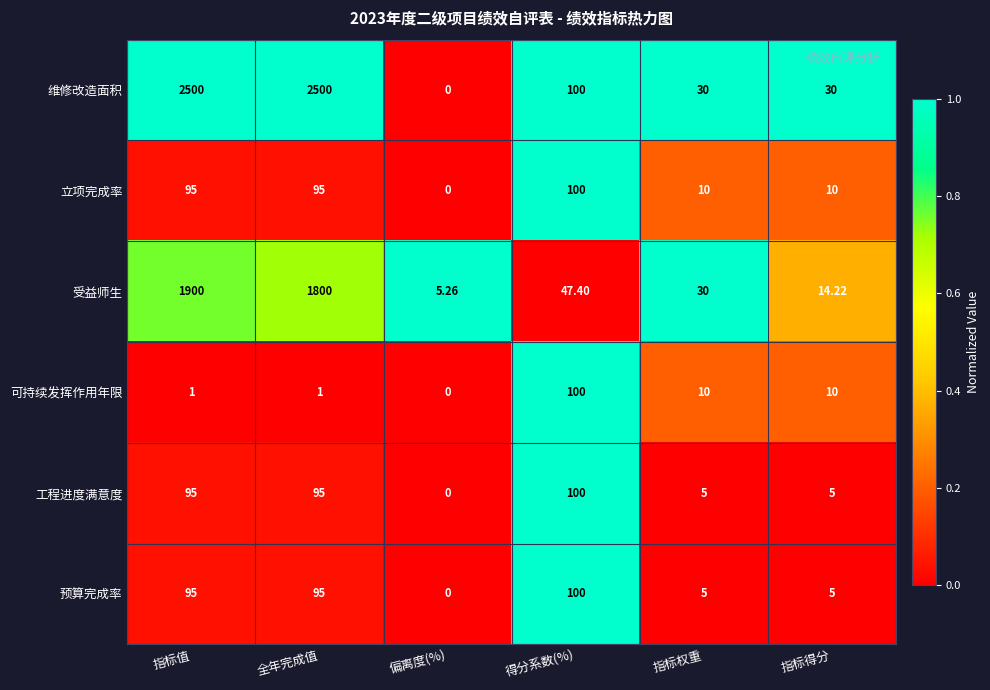

Which series has the widest spread of values?

维修改造面积